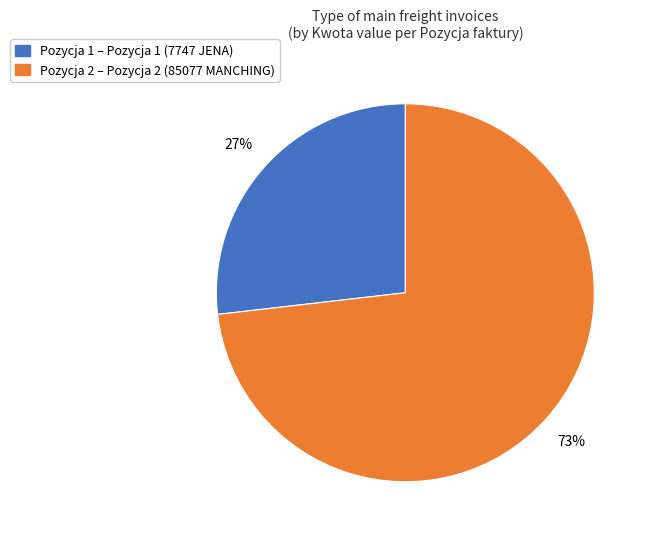

Approximately how many times larger is the value at Pozycja 1 – Pozycja 1 (7747 JENA) compared to Pozycja 2 – Pozycja 2 (85077 MANCHING)?

0.4